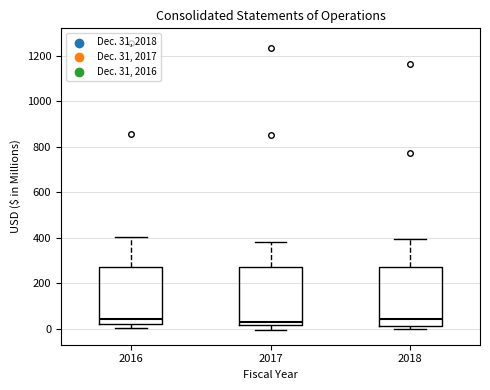

Reading left to right, transcribe this box plot: for each box, give where its median line is, the range the box spans, and where its two whiskers end, as read against the y-axis. The values are not printed on the chart, so give them approximately, as read against the axis.

2016: median 40, box 20 to 280, whiskers 0 to 400
2017: median 20 (just above the box's lower edge), box 20 to 280, whiskers 0 to 380
2018: median 40, box 20 to 280, whiskers 0 to 400